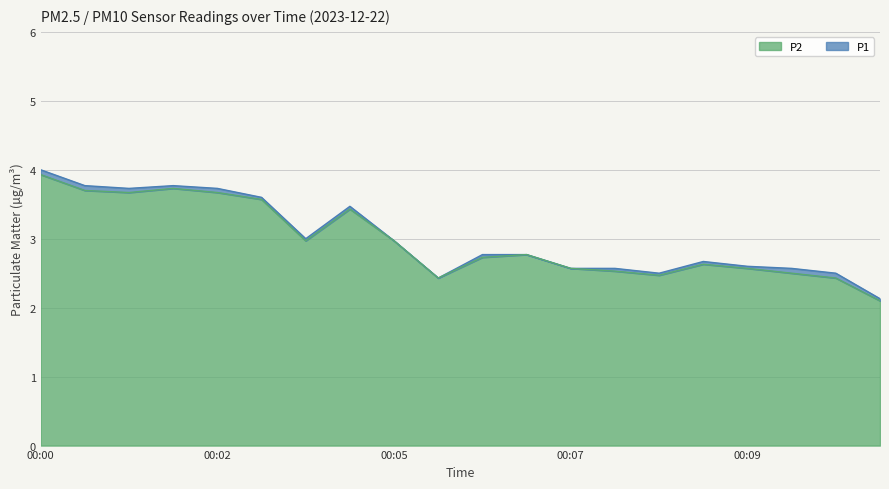

What is the total value across all series at 00:07?

2.6